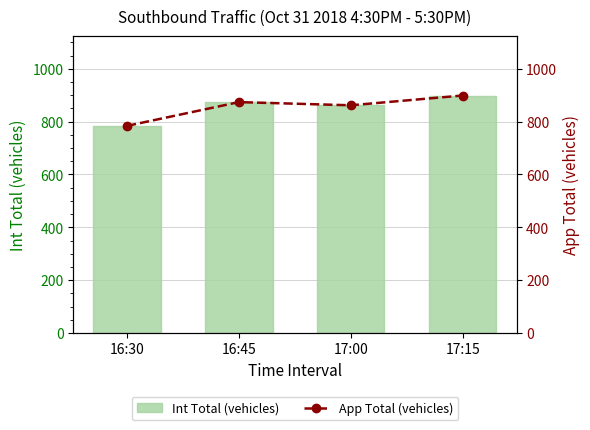

Reading right to left, transcribe all the data shown in this chart.

Int Total (vehicles): 899	862	874	784
App Total (vehicles): 899	862	874	784